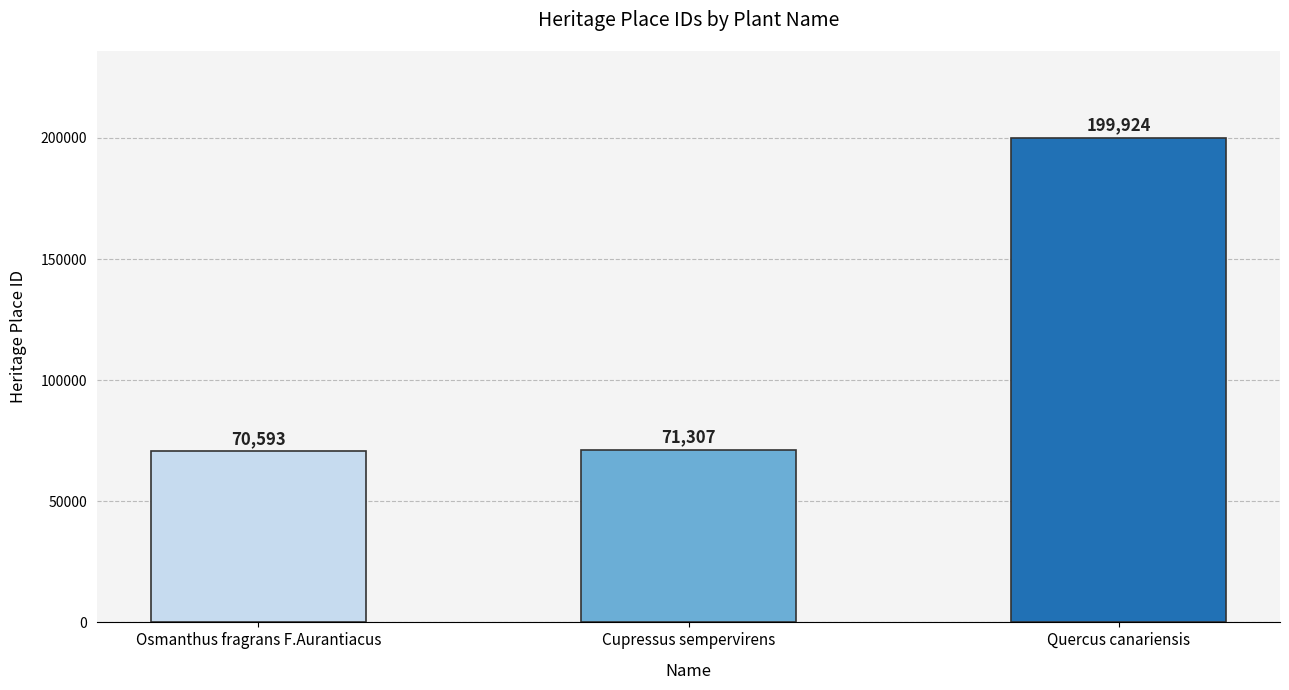

What is the change in value from Osmanthus fragrans F.Aurantiacus to Quercus canariensis?

+129331